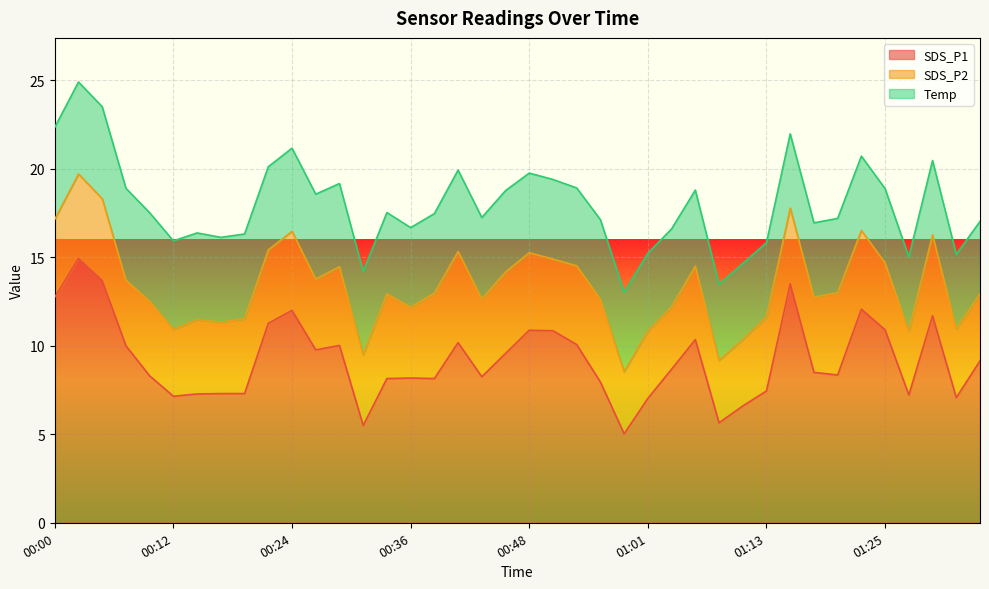

Reading right to left, transcribe all the data shown in this chart.

SDS_P1: 01:35=9.2	01:32=7.1	01:30=11.7	01:28=7.2	01:25=10.9	01:23=12.1	01:20=8.3	01:18=8.5	01:15=13.5	01:13=7.5	01:10=6.6	01:08=5.7	01:06=10.3	01:03=8.7	01:01=7.0	00:58=5.0	00:56=8.0	00:53=10.1	00:51=10.8	00:48=10.9	00:46=9.6	00:44=8.2	00:41=10.2	00:39=8.2	00:36=8.2	00:34=8.2	00:31=5.5	00:29=10.0	00:27=9.8	00:24=12.0	00:22=11.3	00:19=7.3	00:17=7.3	00:14=7.3	00:12=7.2	00:10=8.3	00:07=10.0	00:05=13.7	00:02=14.9	00:00=12.8
SDS_P2: 01:35=3.8	01:32=3.9	01:30=4.6	01:28=3.6	01:25=3.8	01:23=4.5	01:20=4.7	01:18=4.2	01:15=4.3	01:13=4.2	01:10=3.8	01:08=3.5	01:06=4.2	01:03=3.5	01:01=3.8	00:58=3.5	00:56=4.7	00:53=4.5	00:51=4.0	00:48=4.4	00:46=4.6	00:44=4.4	00:41=5.2	00:39=4.8	00:36=4.0	00:34=4.8	00:31=4.0	00:29=4.5	00:27=4.0	00:24=4.5	00:22=4.2	00:19=4.2	00:17=4.0	00:14=4.2	00:12=3.8	00:10=4.2	00:07=3.7	00:05=4.6	00:02=4.8	00:00=4.4
Temp: 01:35=4.1	01:32=4.2	01:30=4.2	01:28=4.2	01:25=4.2	01:23=4.2	01:20=4.2	01:18=4.2	01:15=4.2	01:13=4.2	01:10=4.3	01:08=4.3	01:06=4.3	01:03=4.4	01:01=4.4	00:58=4.5	00:56=4.5	00:53=4.4	00:51=4.5	00:48=4.5	00:46=4.6	00:44=4.6	00:41=4.6	00:39=4.5	00:36=4.5	00:34=4.6	00:31=4.7	00:29=4.7	00:27=4.8	00:24=4.7	00:22=4.7	00:19=4.8	00:17=4.8	00:14=4.9	00:12=5.0	00:10=5.0	00:07=5.2	00:05=5.2	00:02=5.2	00:00=5.2